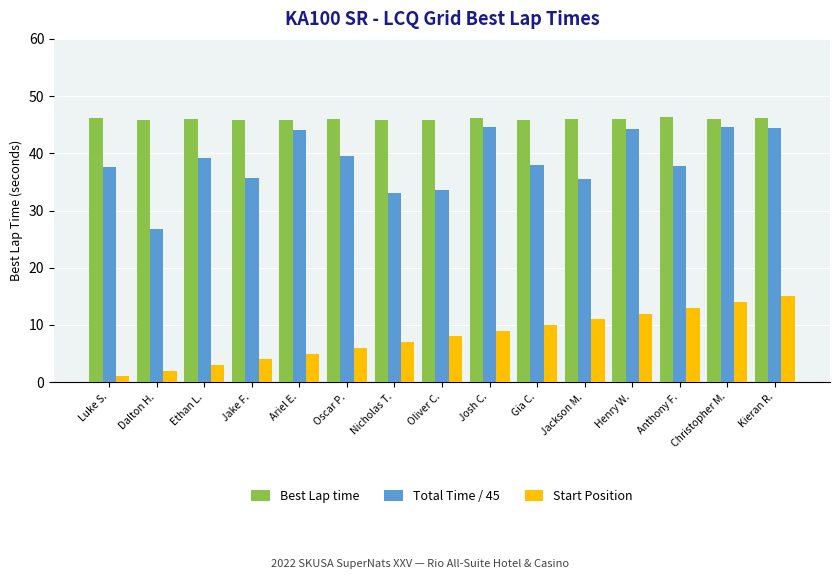

How many categories are shown in the chart?

15